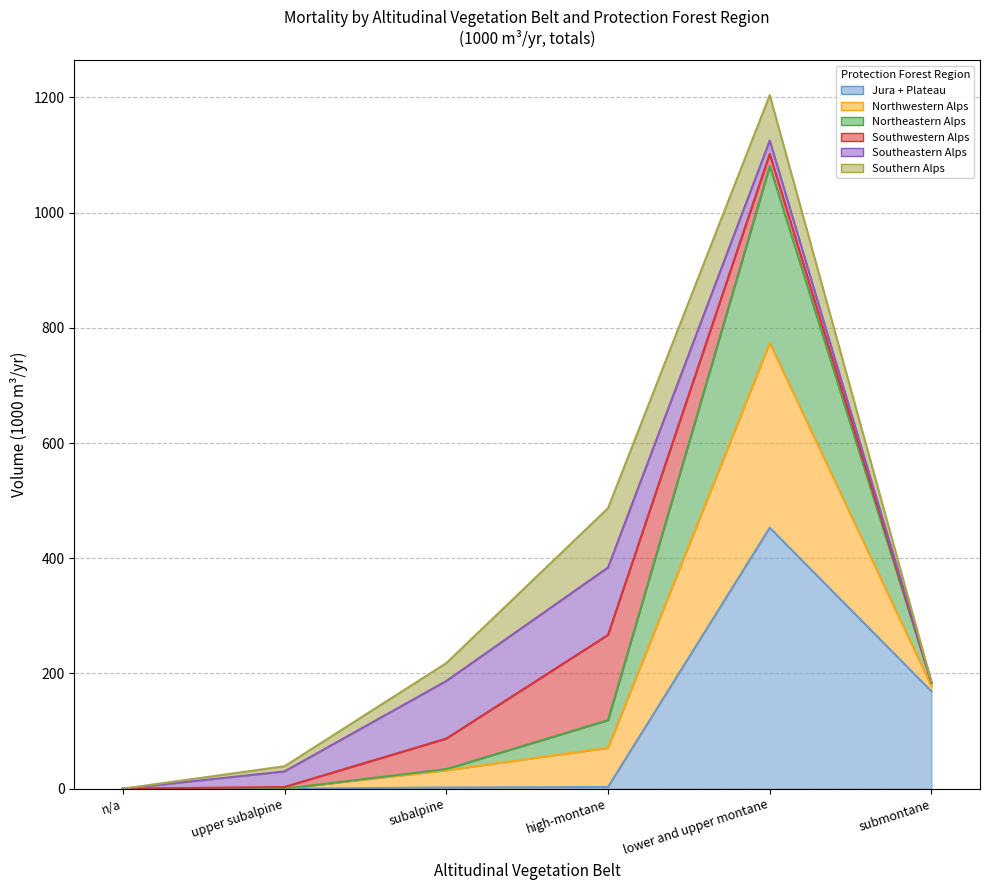

True or false: Southwestern Alps (line) has more than 0 points higher than both neighbors.

True